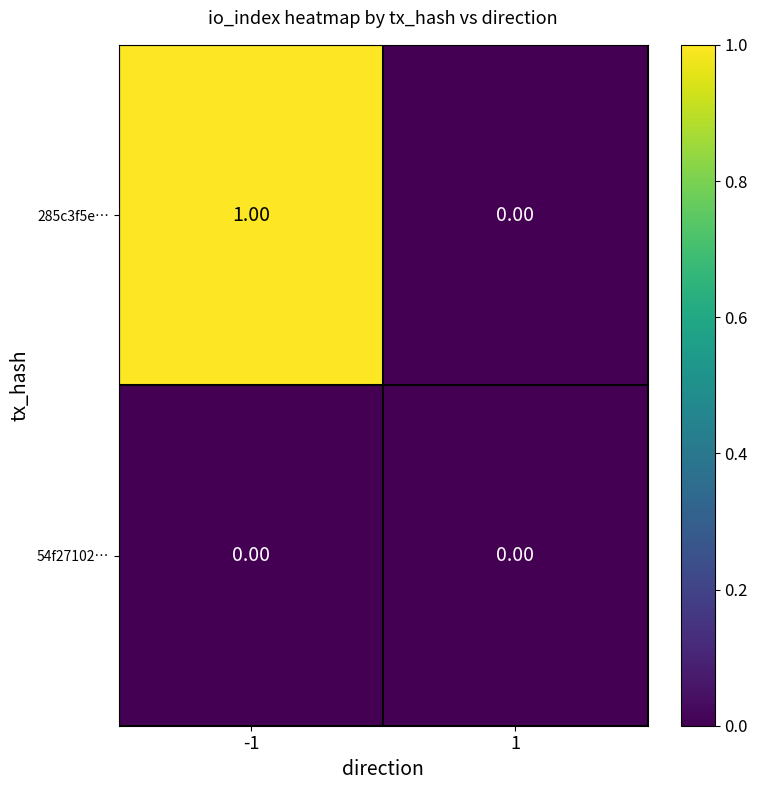

At which category is the sum across all series the highest?

-1